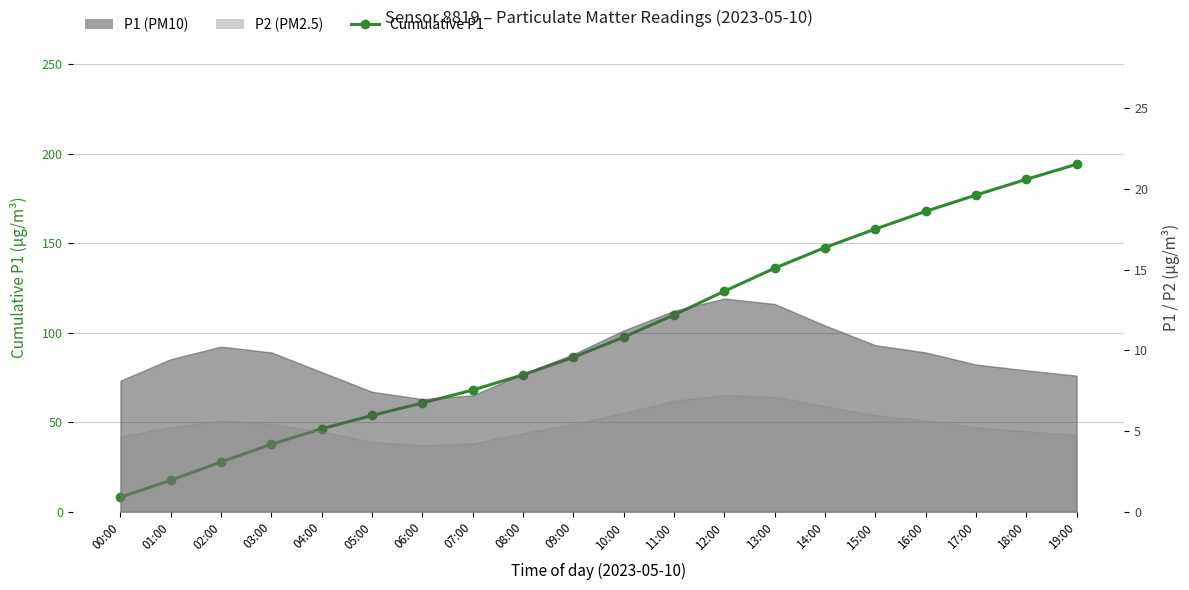

What is the sum of the values at 13:00 and 09:00?

222.2